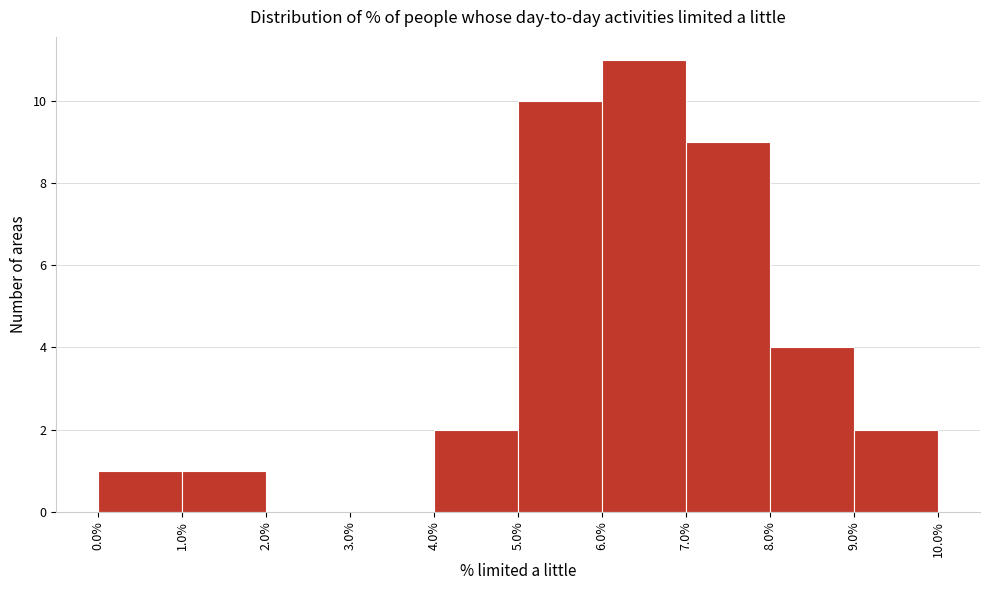

Which range on the x-axis has the tallest bar?

6.0% to 7.0%